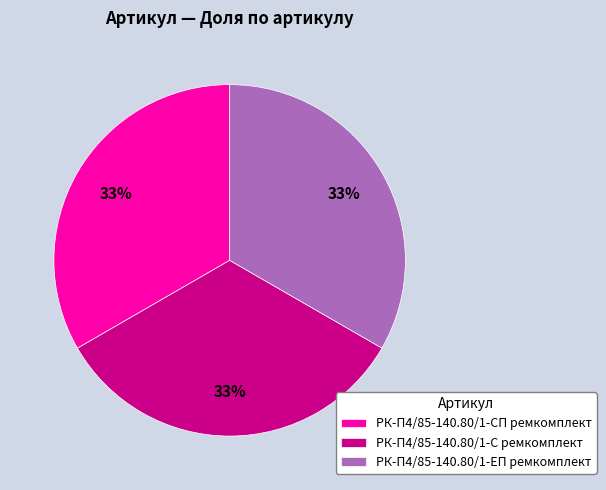

What is the ratio of the value at РК-П4/85-140.80/1-ЕП ремкомплект to the value at РК-П4/85-140.80/1-СП ремкомплект?

1.0